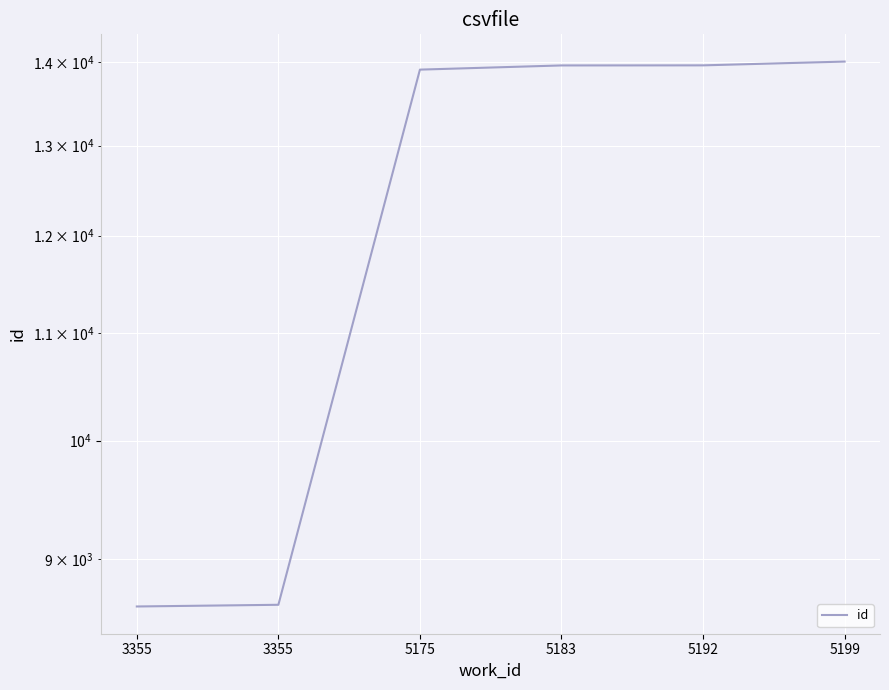

What is the maximum value shown in the chart?

14010